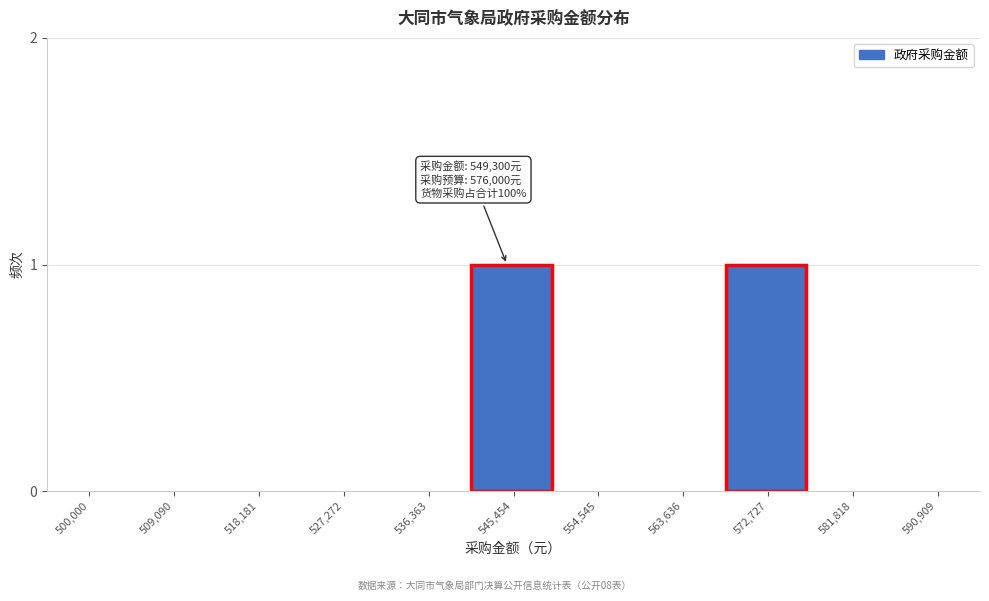

Reading left to right, transcribe all the data shown in this chart.

500,000=0	509,090=0	518,181=0	527,272=0	536,363=0	545,454=1	554,545=0	563,636=0	572,727=1	581,818=0	590,909=0